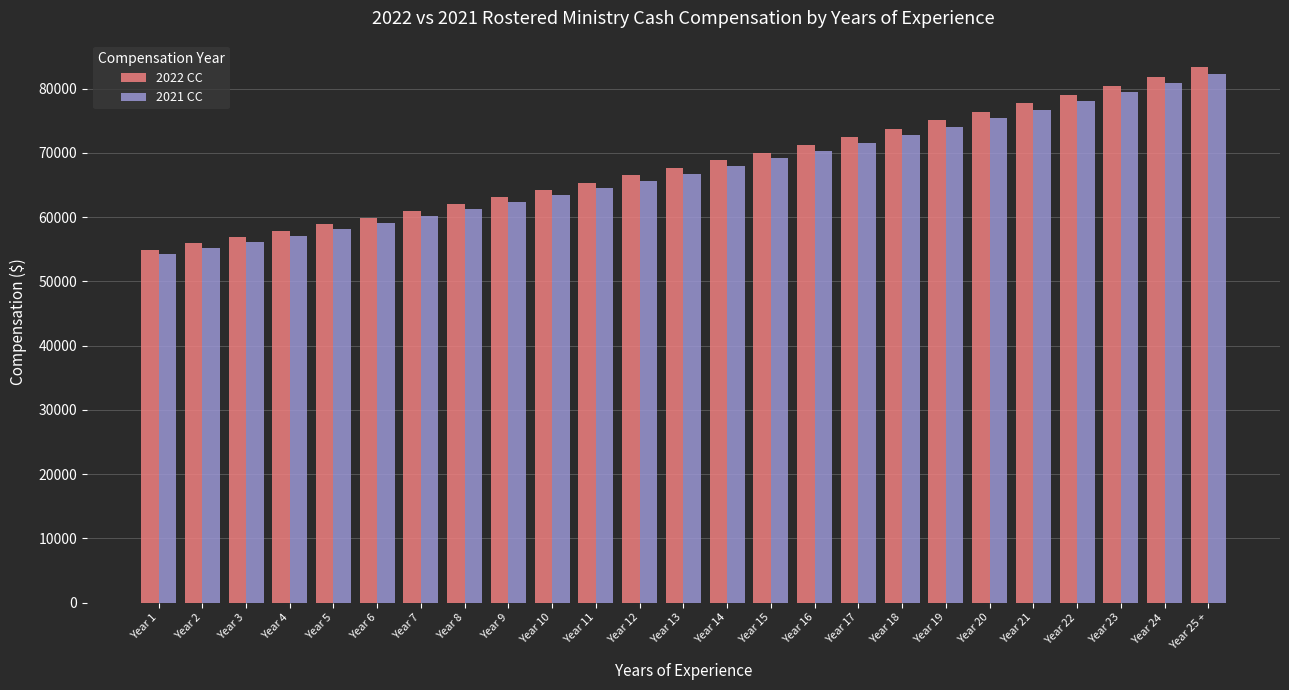

Reading left to right, transcribe all the data shown in this chart.

2022 CC: Year 1=54928	Year 2=55889	Year 3=56867	Year 4=57863	Year 5=58875	Year 6=59905	Year 7=60953	Year 8=62020	Year 9=63106	Year 10=64210	Year 11=65333	Year 12=66477	Year 13=67640	Year 14=68824	Year 15=70029	Year 16=71253	Year 17=72500	Year 18=73700	Year 19=75060	Year 20=76374	Year 21=77710	Year 22=79071	Year 23=80461	Year 24=81863	Year 25 +=83295
2021 CC: Year 1=54223	Year 2=55172	Year 3=56137	Year 4=57120	Year 5=58119	Year 6=59136	Year 7=60171	Year 8=61224	Year 9=62296	Year 10=63386	Year 11=64495	Year 12=65624	Year 13=66772	Year 14=67941	Year 15=69130	Year 16=70339	Year 17=71570	Year 18=72823	Year 19=74097	Year 20=75394	Year 21=76713	Year 22=78056	Year 23=79422	Year 24=80812	Year 25 +=82226